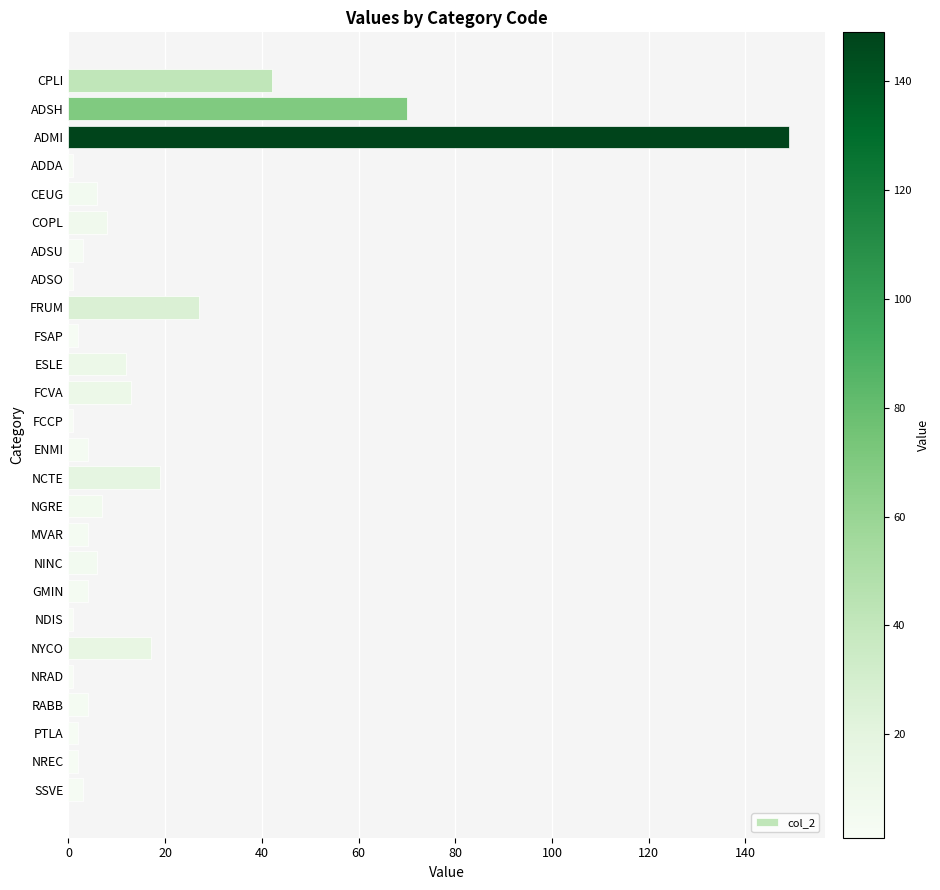

What is the smallest value displayed?

1